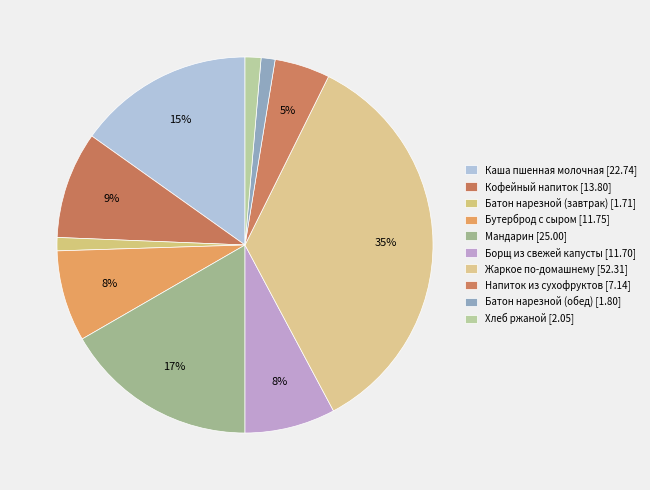

Count the number of slices in the pie.

10